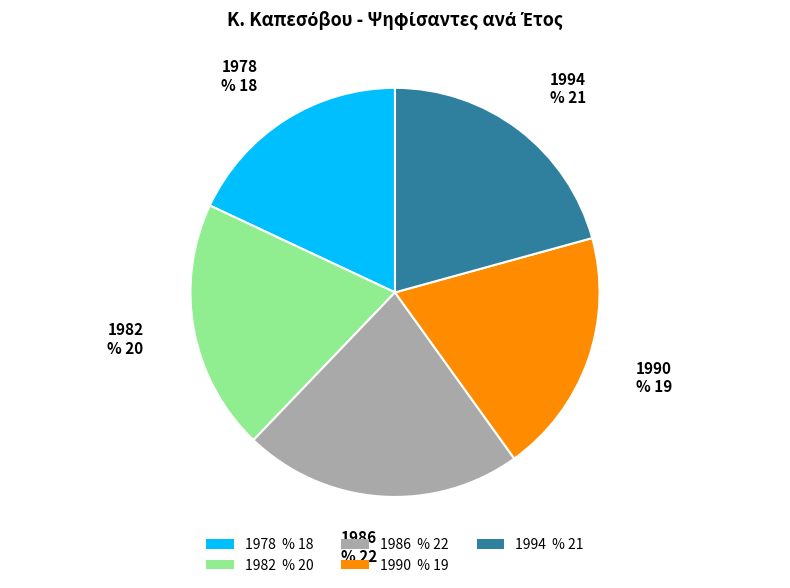

Rank the categories by value from highest to lowest.

1986, 1994, 1982, 1990, 1978